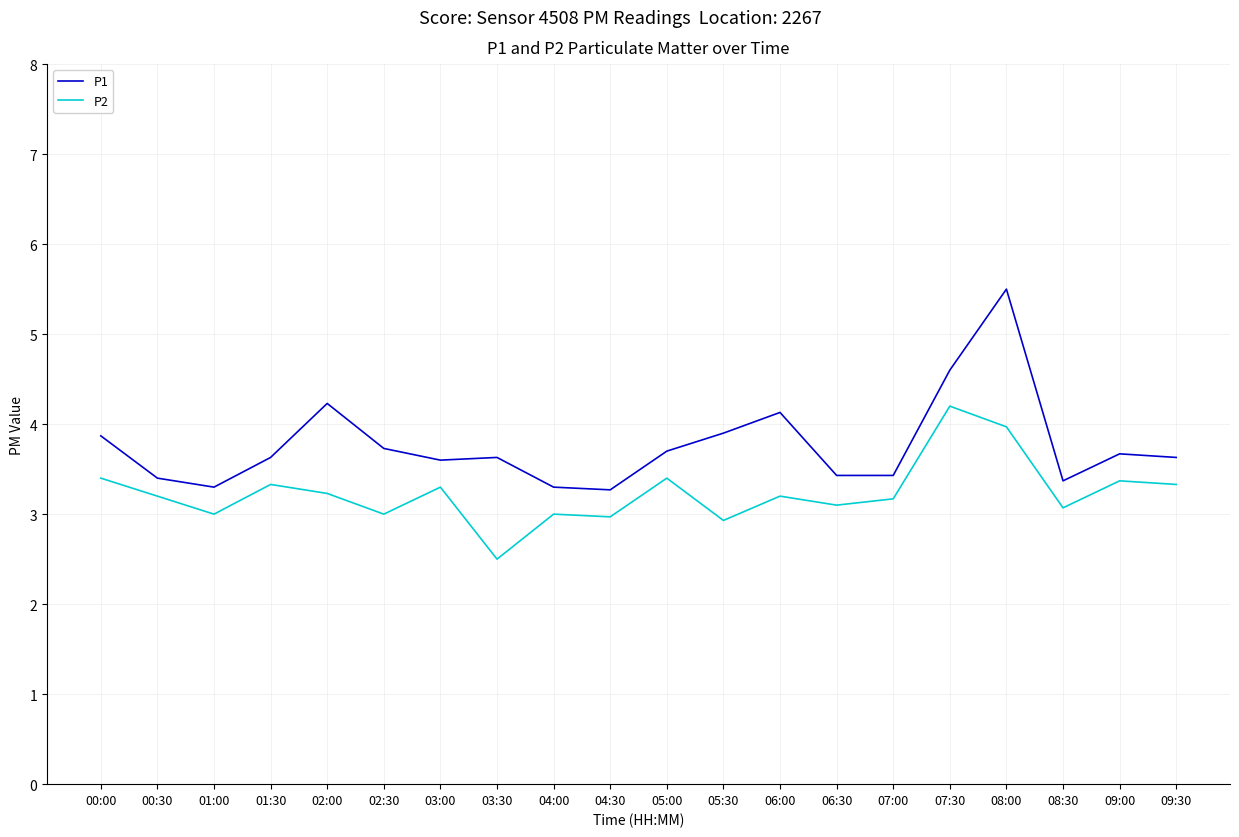

Which series has the largest total across all categories?

P1